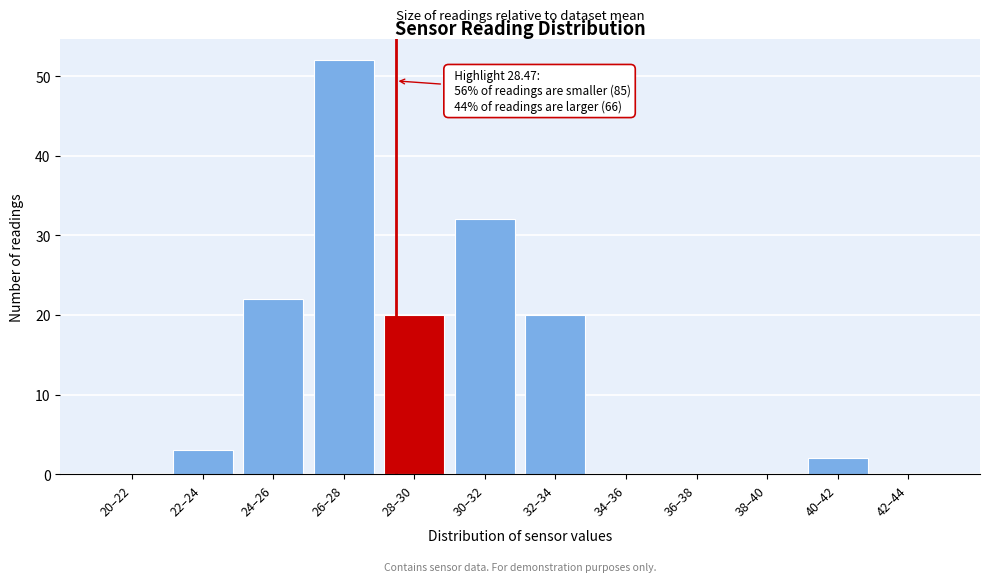

Reading left to right, extract all data points from this chart.

20–22=0	22–24=3	24–26=22	26–28=52	28–30=20	30–32=32	32–34=20	34–36=0	36–38=0	38–40=0	40–42=2	42–44=0